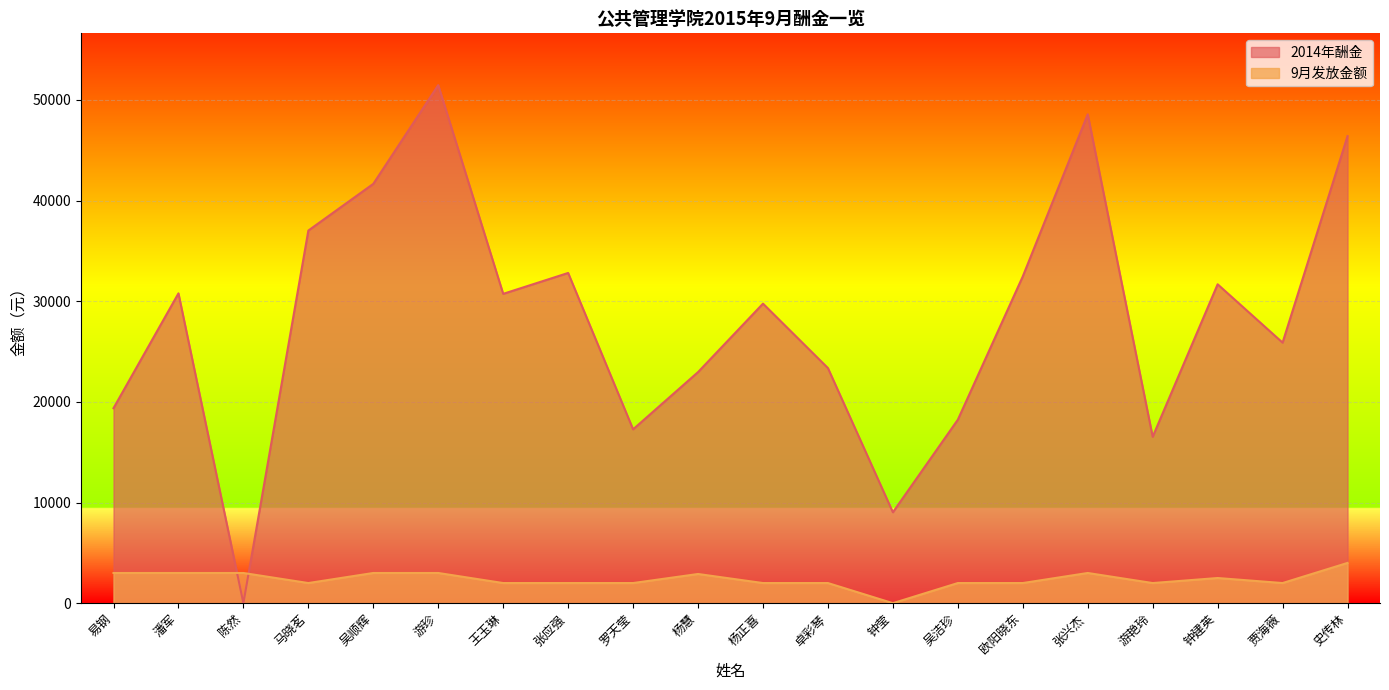

Reading right to left, list all the values displayed in this chart.

2014年酬金: 46410.8	25889.4	31685.2	16535.9	48576.6	32469.3	18231.3	9033.0	23359.7	29763.6	22961.2	17274.3	32811.2	30736.6	51474.1	41666.9	37026.5	0.0	30784.2	19375.5
9月发放金额: 4000.0	2000.0	2500.0	2000.0	3000.0	2000.0	2000.0	0.0	2000.0	2000.0	2900.0	2000.0	2000.0	2000.0	3000.0	3000.0	2000.0	3000.0	3000.0	3000.0